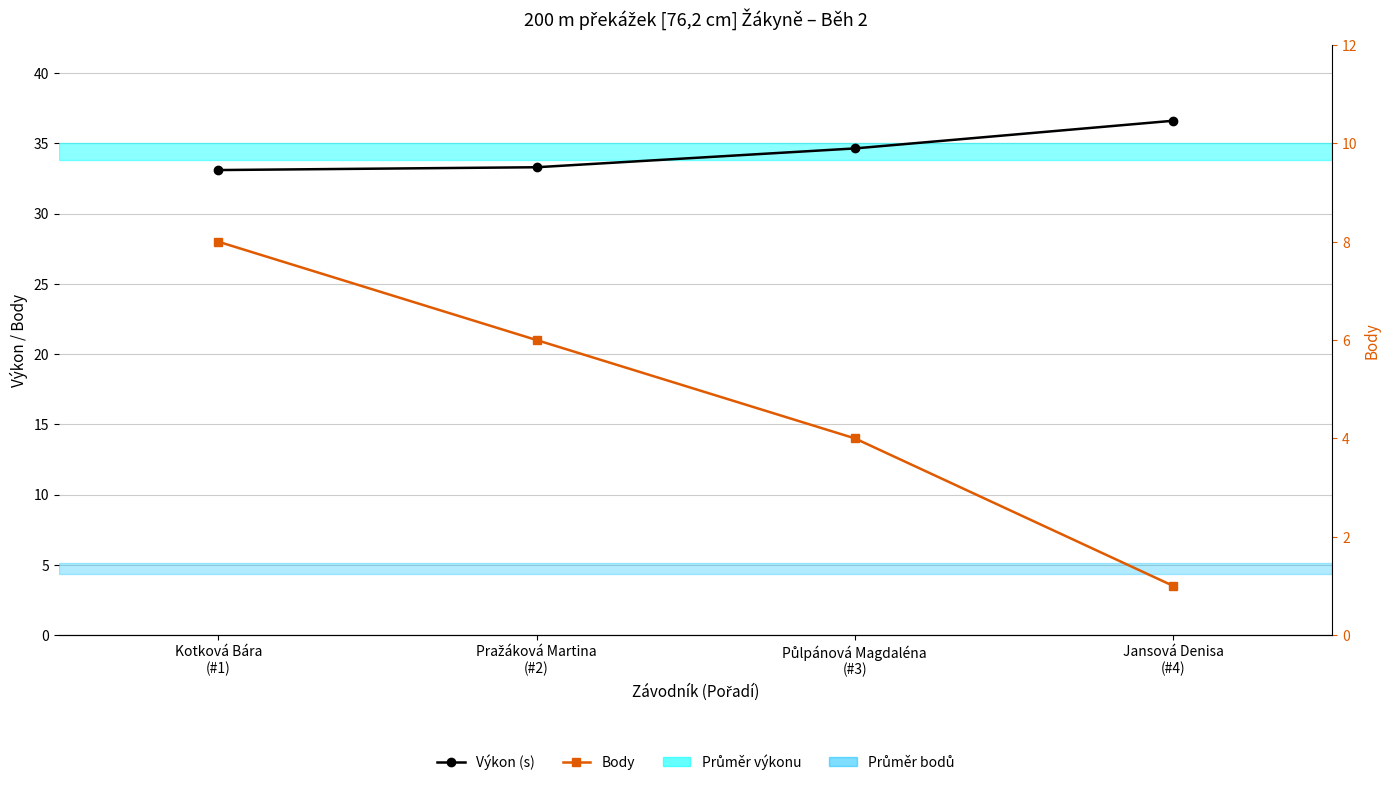

What position from the left is Půlpánová Magdaléna
(#3)?

3